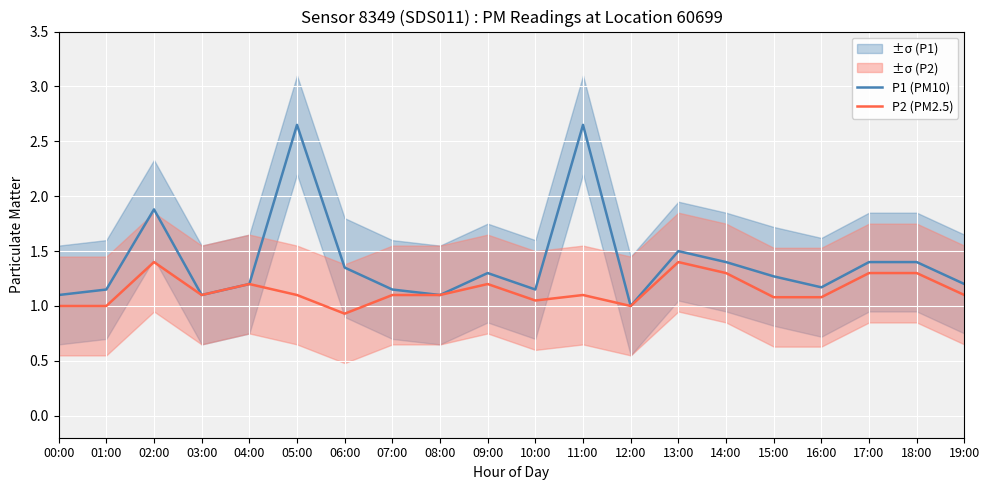

At which category is the sum across all series the highest?

05:00